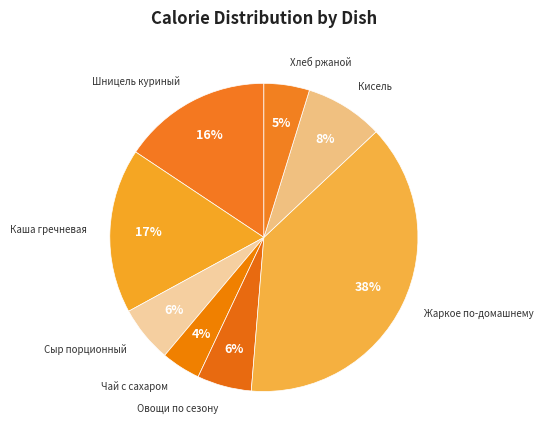

Count the number of slices in the pie.

8